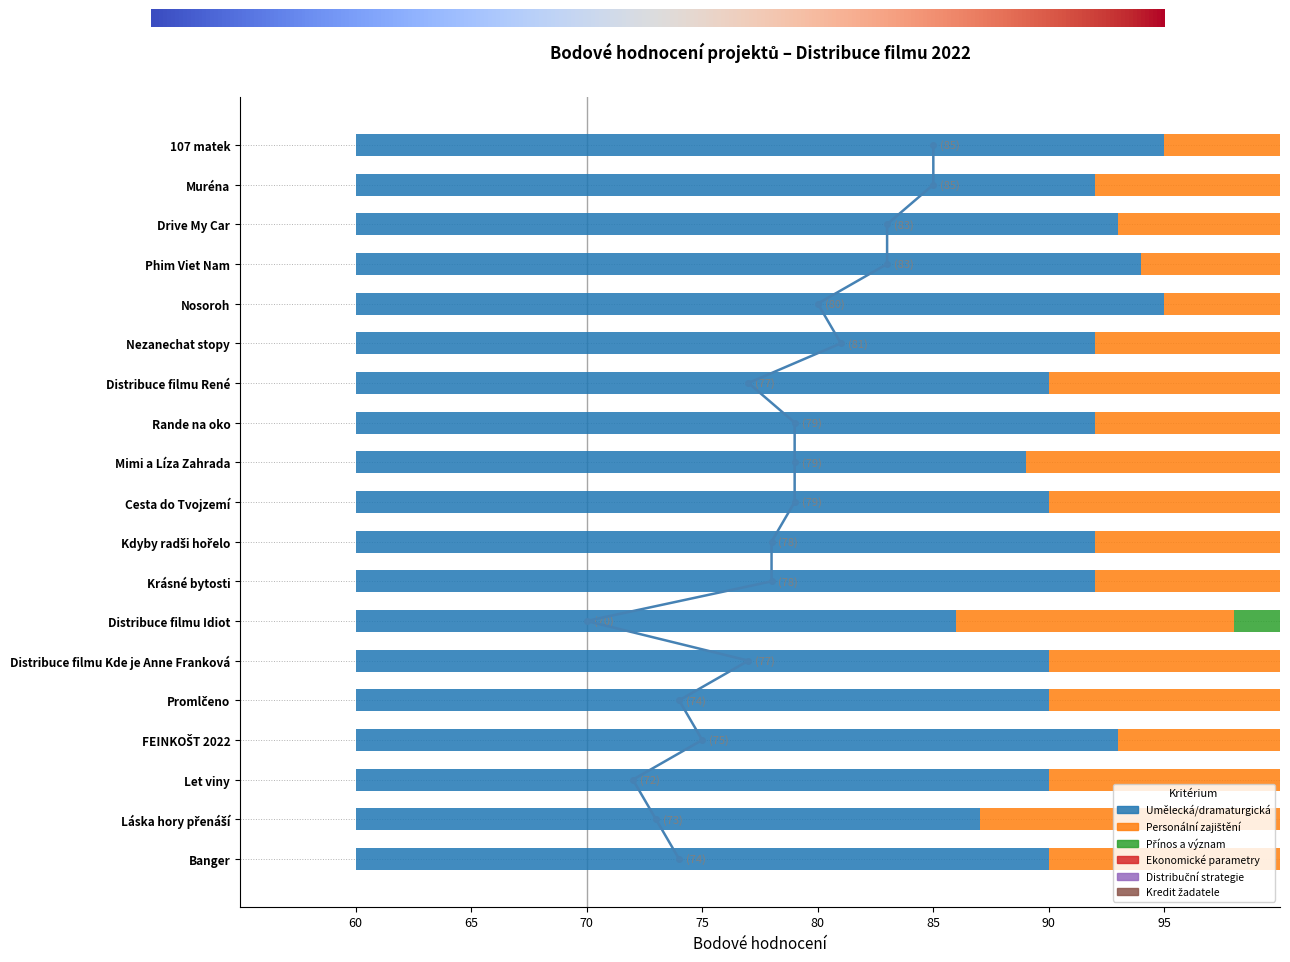

How many bars are there in each group?

6